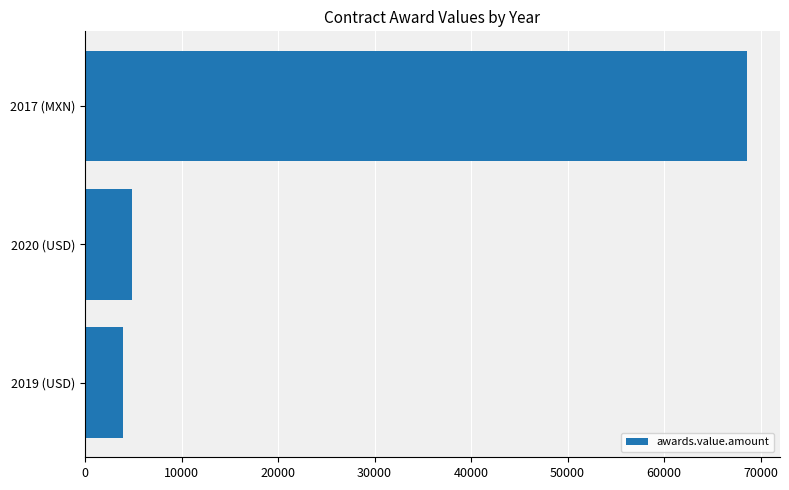

Count the number of data series in this chart.

1